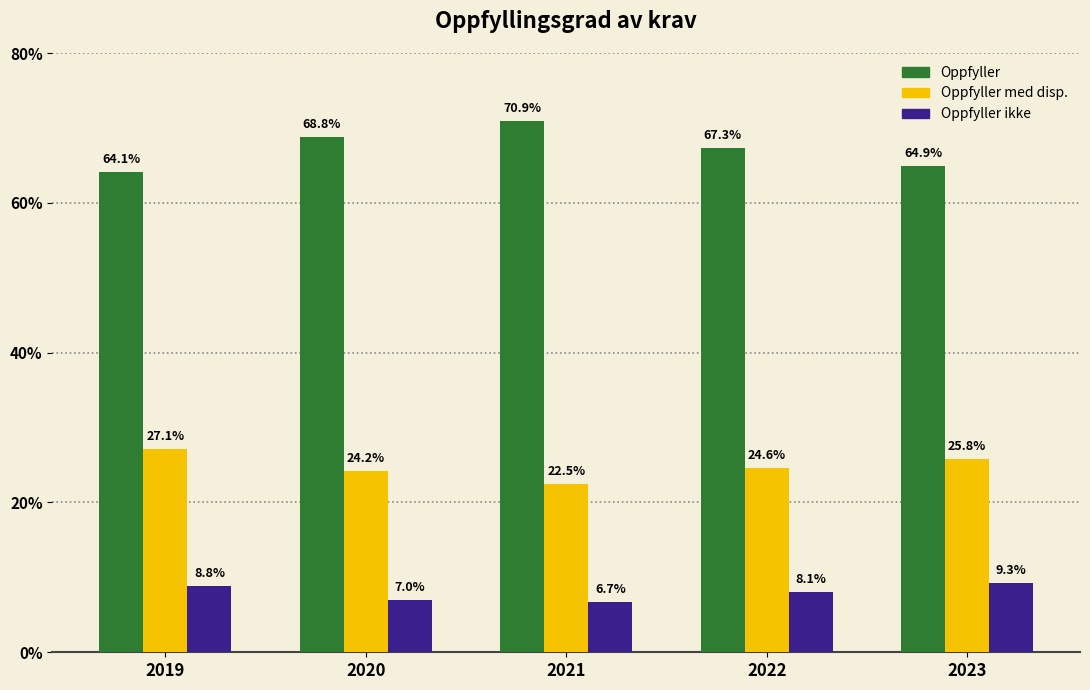

What is the average value of the Oppfyller ikke series?

8.0